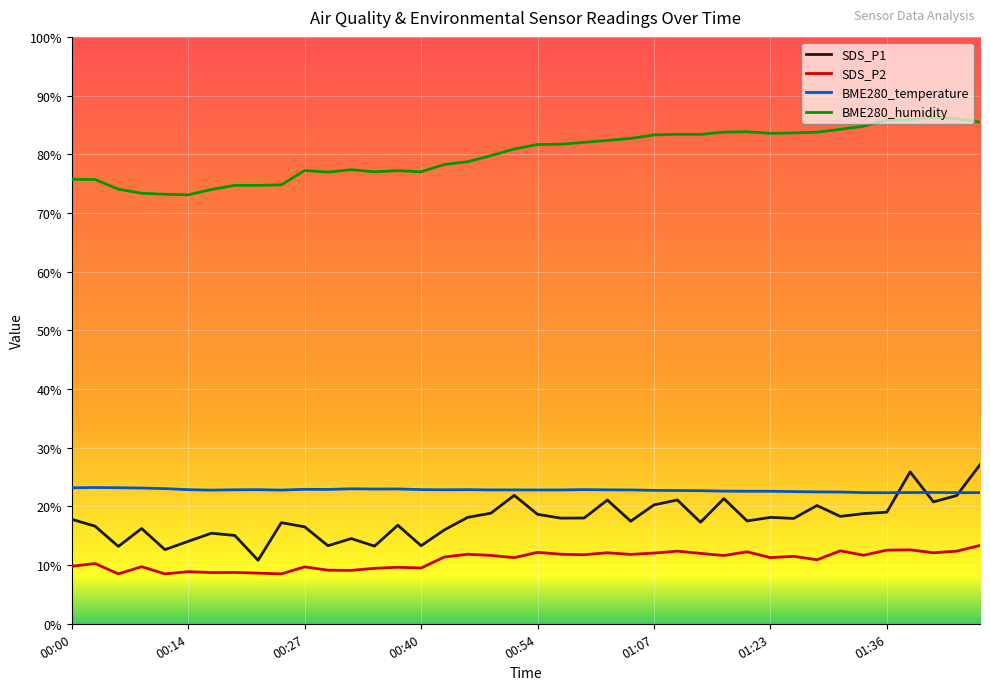

What is the greatest value displayed?

86.3